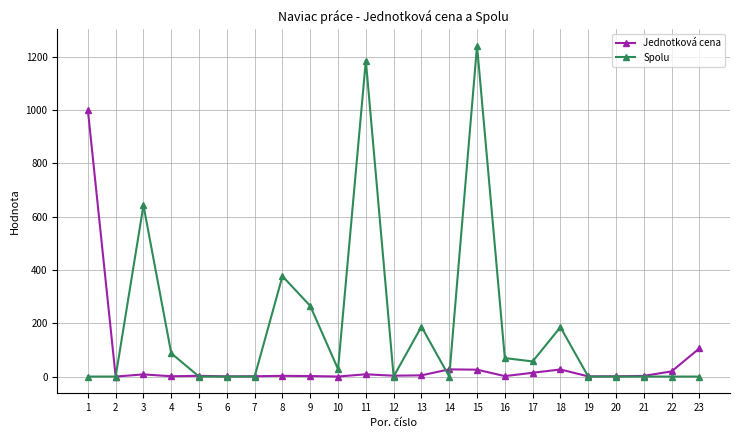

What is the difference between the maximum and second lowest values in the Spolu series?

1240.4